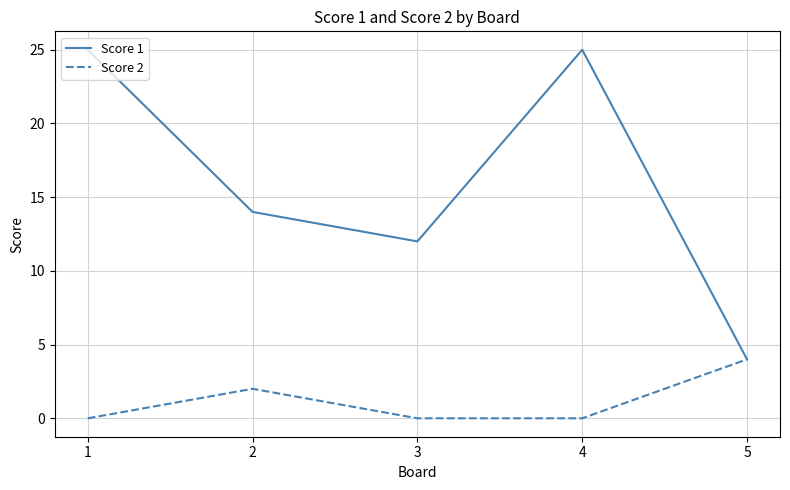

What is the spread (max minus min) of values at 1?

25